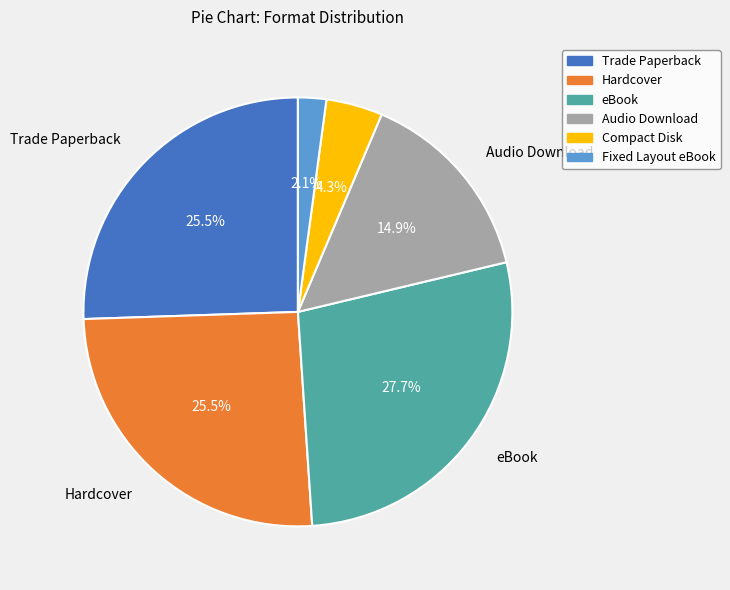

Between Hardcover and Audio Download, which is larger?

Hardcover